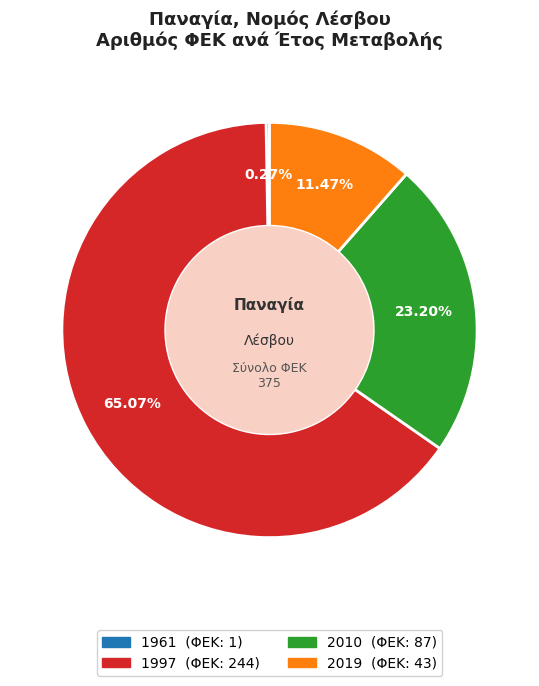

What percentage is the 2019 slice, to the nearest percent?

11%